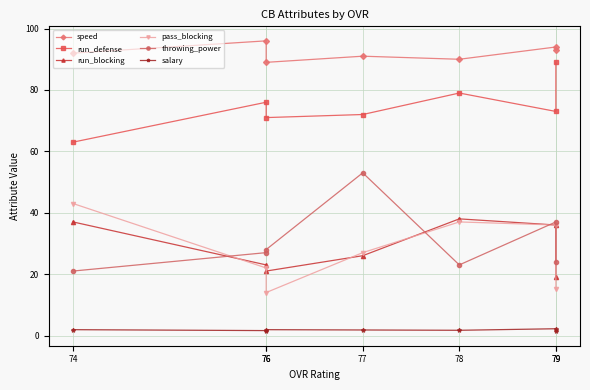

True or false: pass_blocking has a value of 10.9 at 79.

False